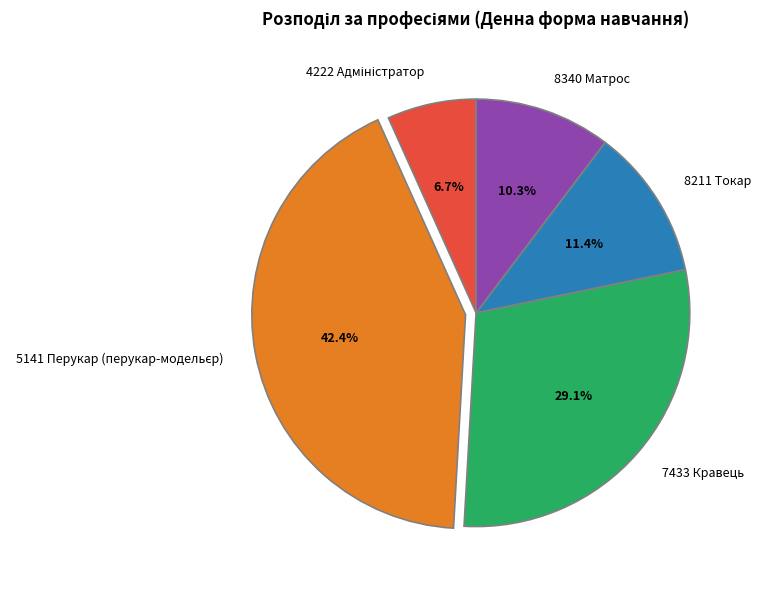

Is the sum of 8211 Токар and 7433 Кравець greater than half?

No